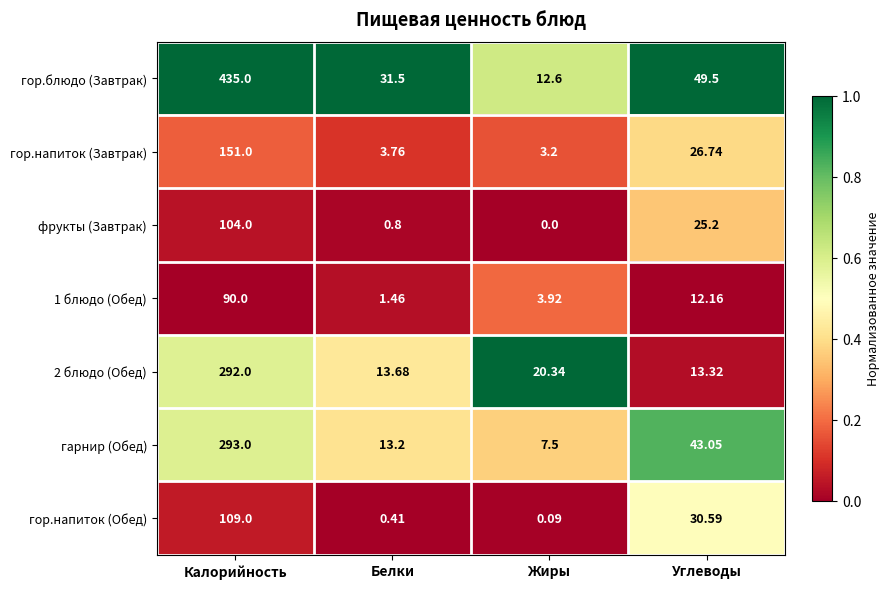

Which category has the highest value in the гор.напиток (Обед) series?

Калорийность